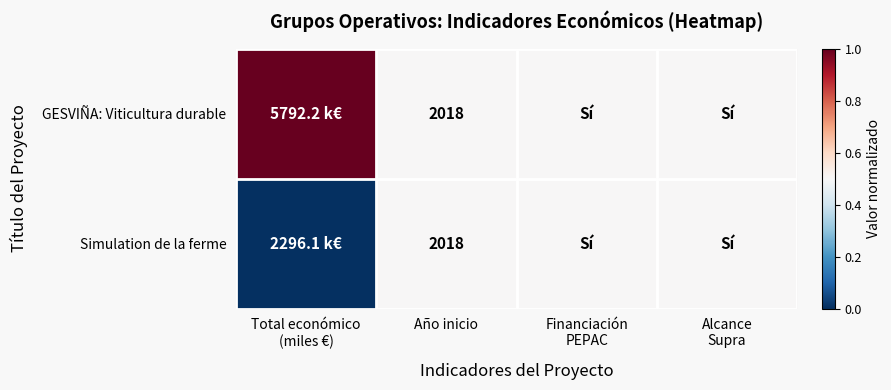

True or false: Simulation de la ferme has a value of 2018.0 at Año inicio.

True